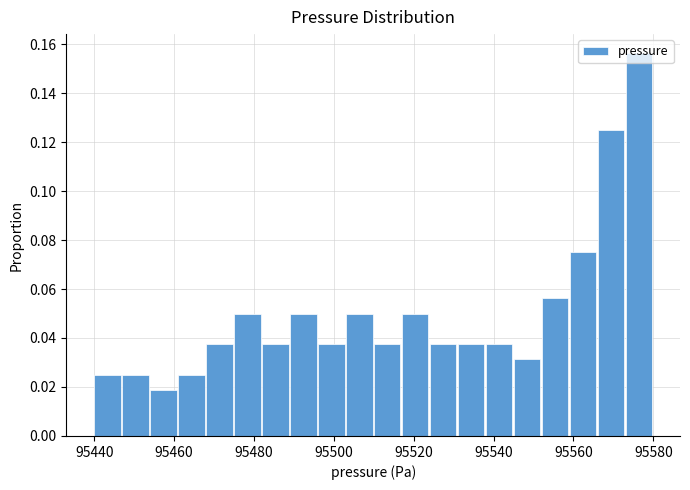

Read against the x-axis, roughly where is the centre of the tallest bar?

95576